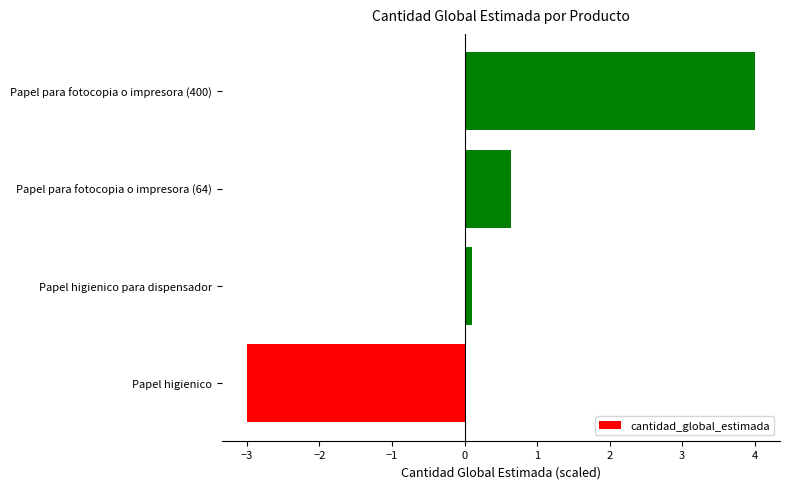

What is the maximum value shown in the chart?

4.0